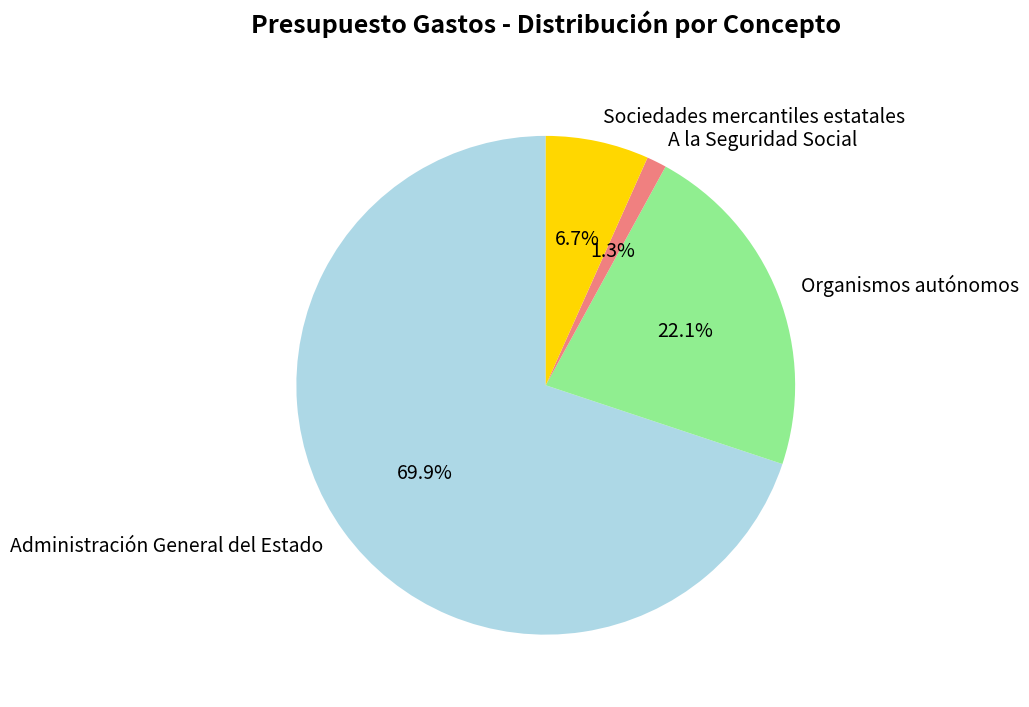

Count the number of slices in the pie.

4